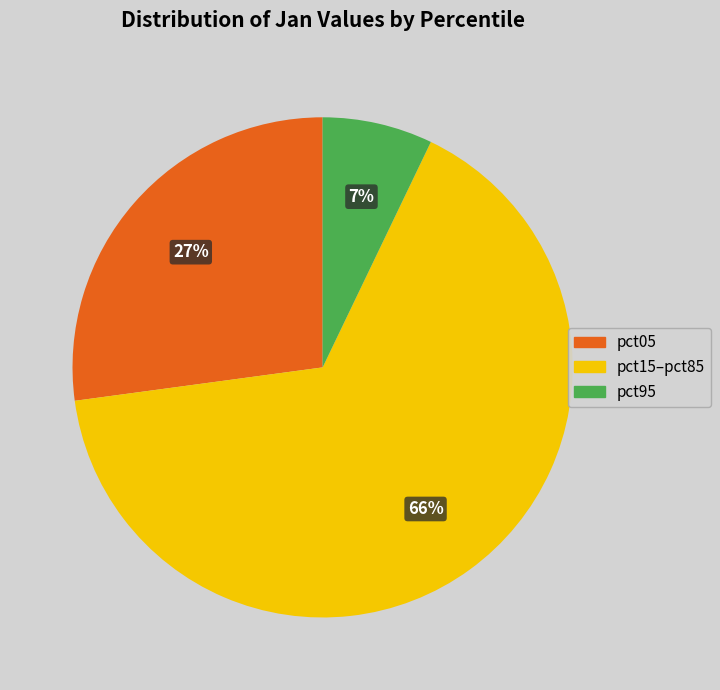

To the nearest percent, what is the average slice percentage?

33%